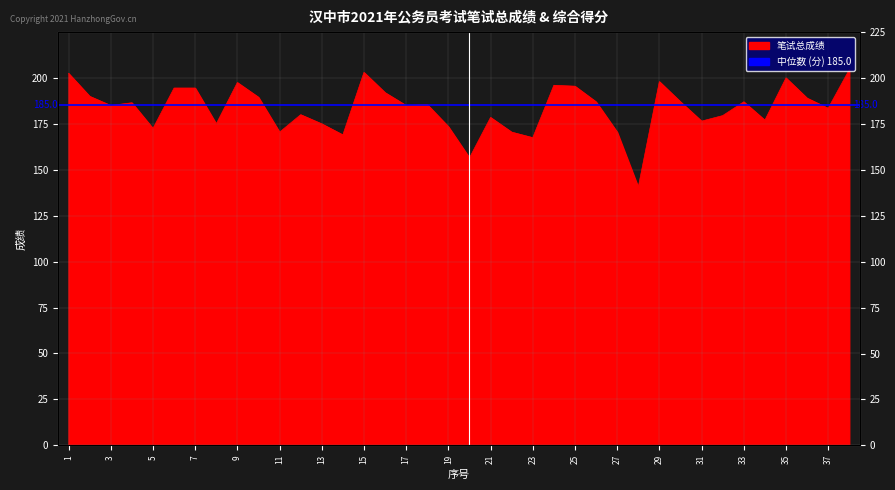

How many lines are shown in the chart?

1